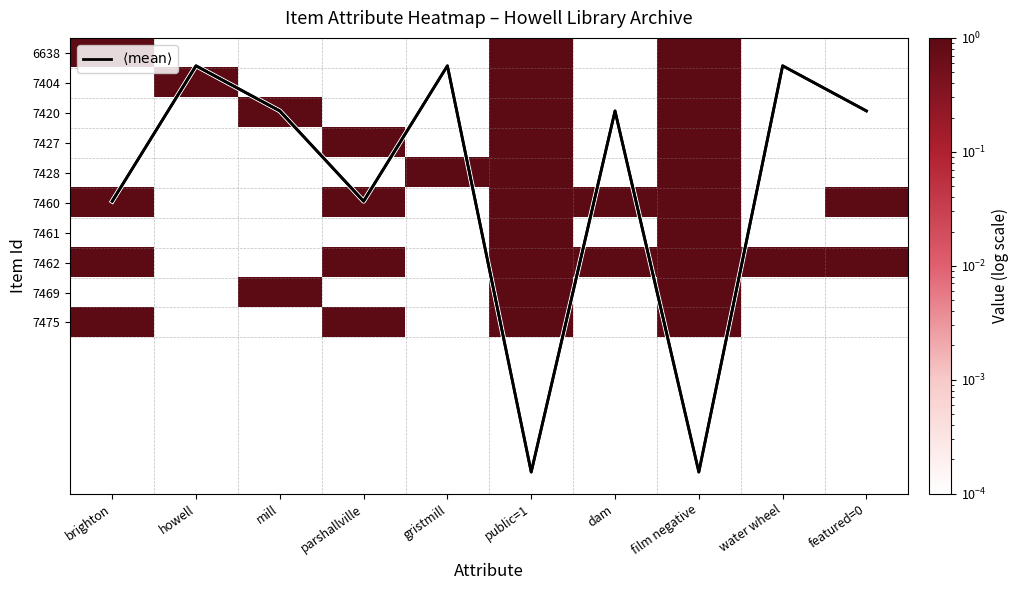

What is the difference between the highest and lowest values at gristmill?

1.0